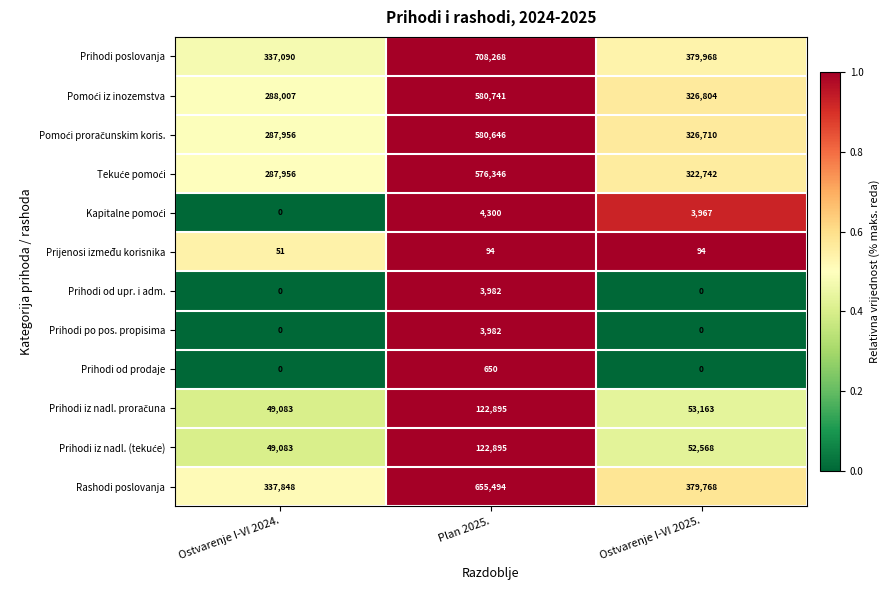

At which category is the sum across all series the highest?

Plan 2025.